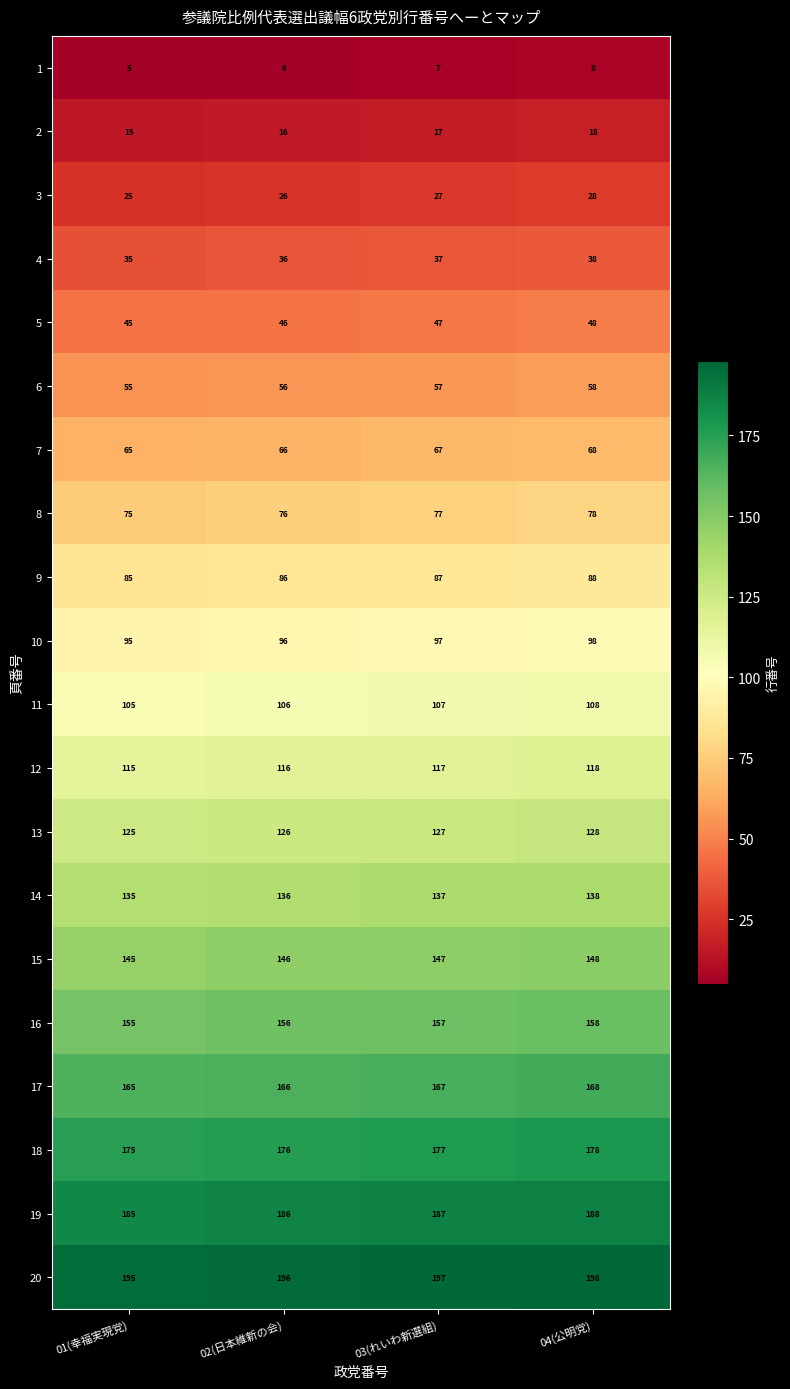

The 3 series shows 27 at 03(れいわ新選組). True or false?

True